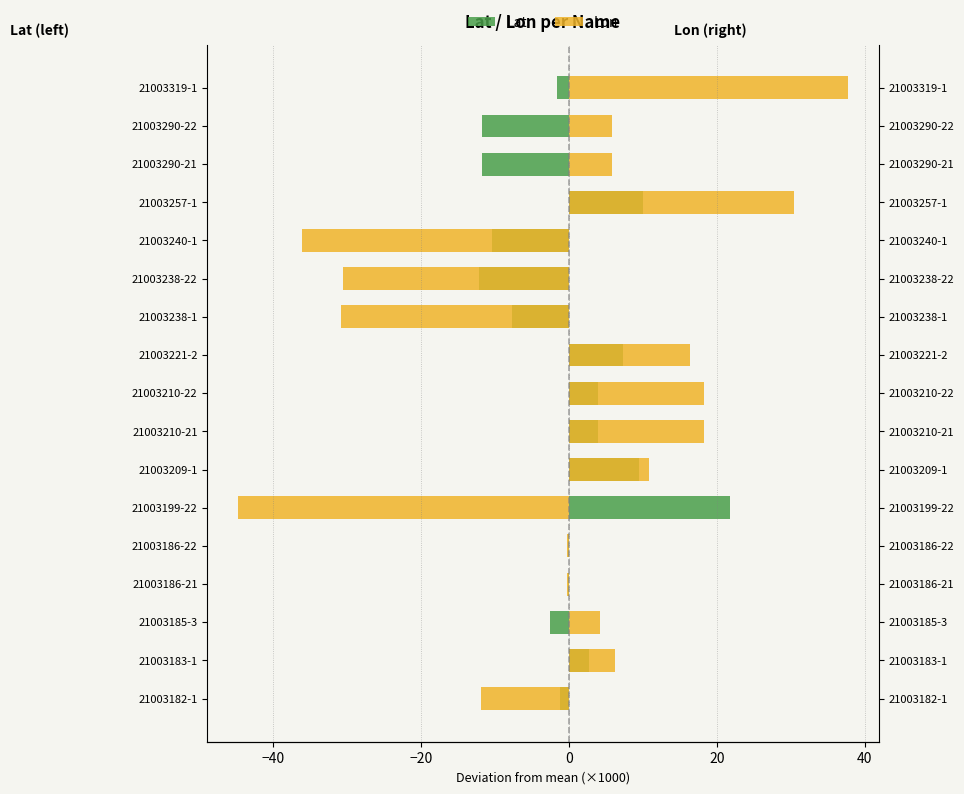

What is the maximum value for Lat?

21.7